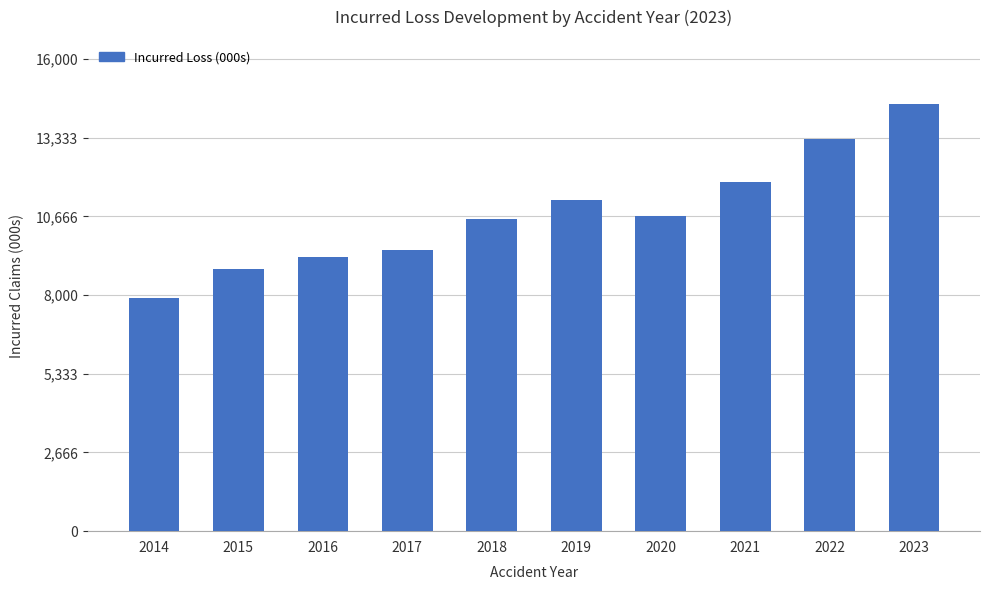

What is the value of the 4th bar from the left?

9532.4